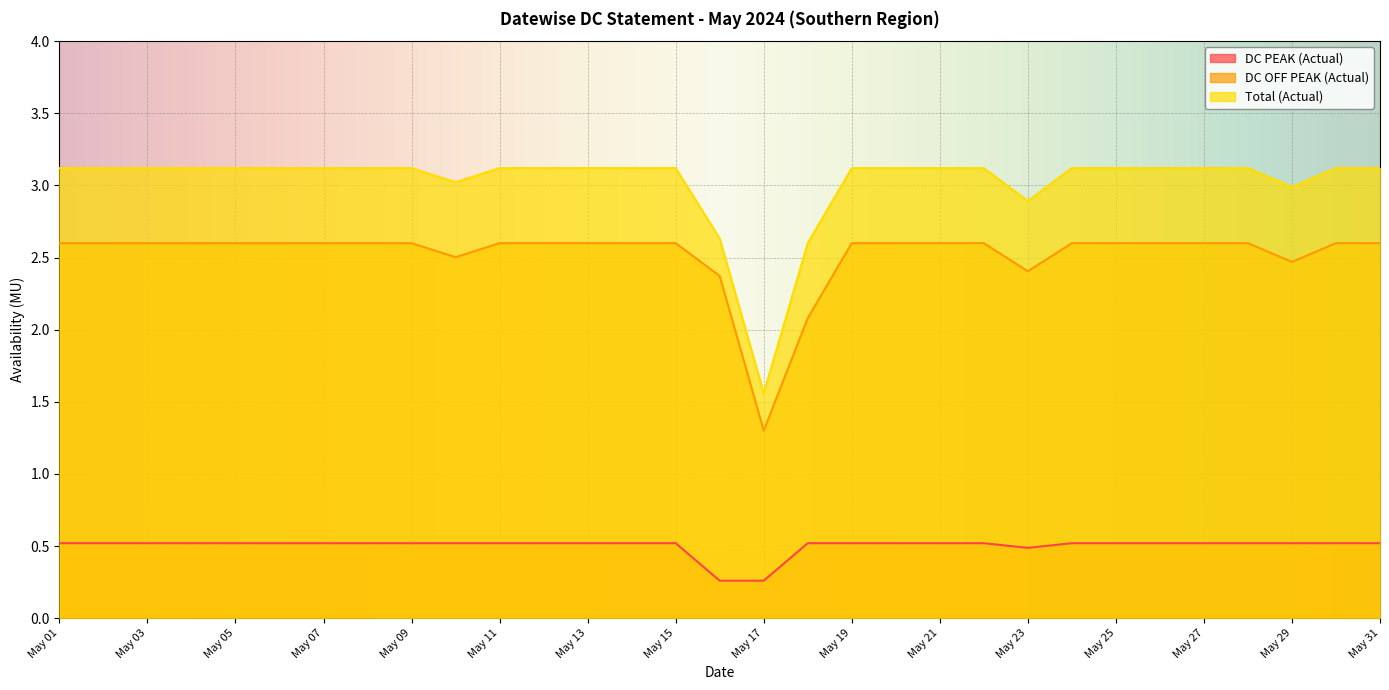

List the series in order of their overall mean, lowest first.

DC PEAK (Actual), DC OFF PEAK (Actual), Total (Actual)